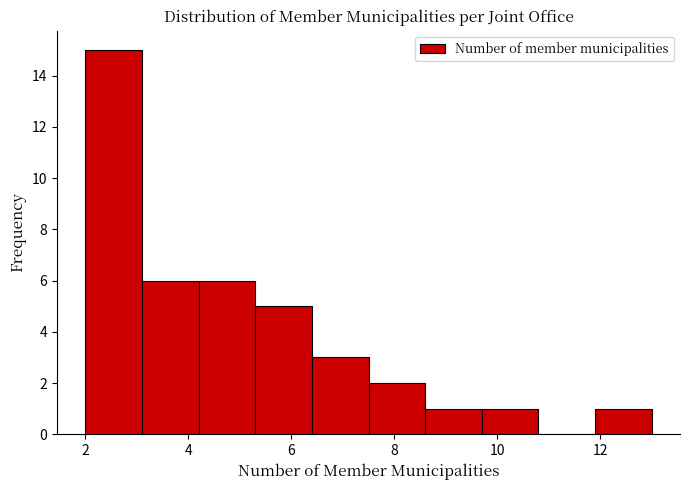

Reading left to right, list every bar in this chart as the range it spans on the x-axis followed by its height. Neither the bar edges nor the heights are printed on the chart, so give them approximately, as read against the axes.

2.0 to 3.1: 15
3.1 to 4.2: 6
4.2 to 5.3: 6
5.3 to 6.4: 5
6.4 to 7.5: 3
7.5 to 8.6: 2
8.6 to 9.7: 1
9.7 to 10.8: 1
10.8 to 11.9: 0
11.9 to 13.0: 1